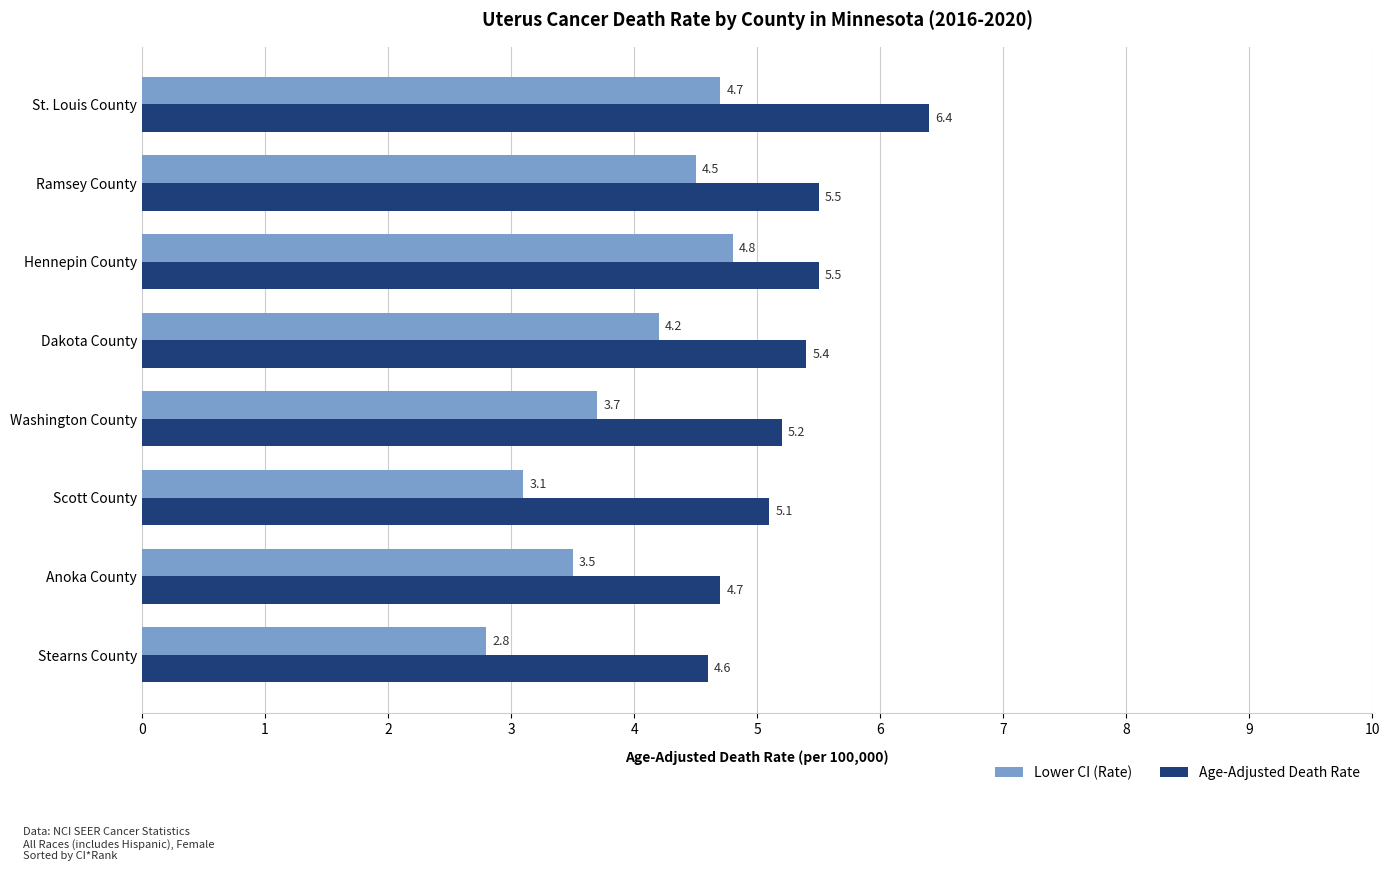

What is the difference between the Age-Adjusted Death Rate values at Hennepin County and Washington County?

0.3